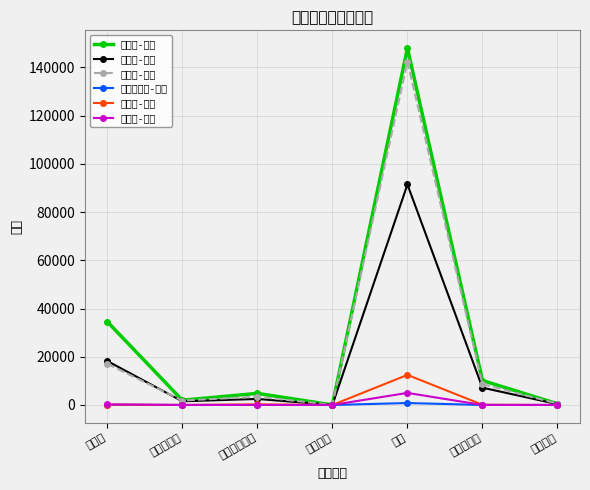

What is the difference between the maximum and second lowest values in the 娛樂稅-件數 series?

5005